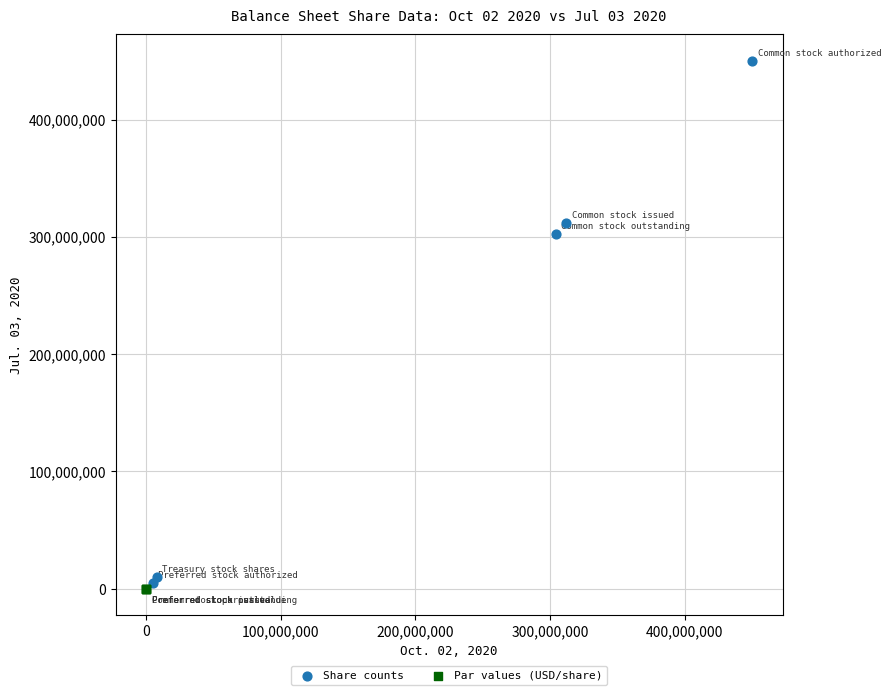

Which series contains the highest Y value?

Share counts